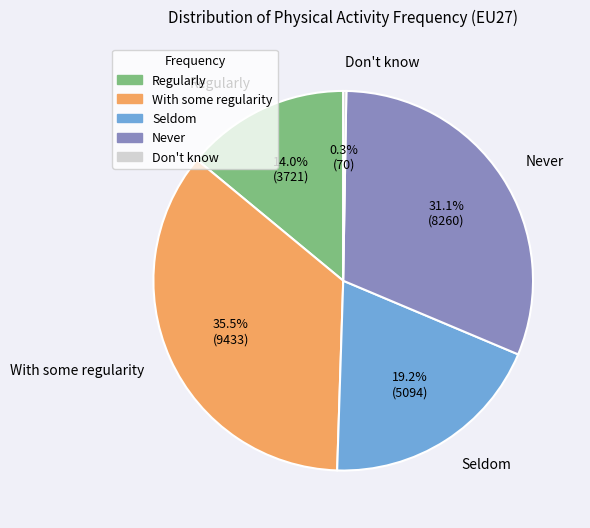

What is the ratio of the value at Seldom to the value at Regularly?

1.4